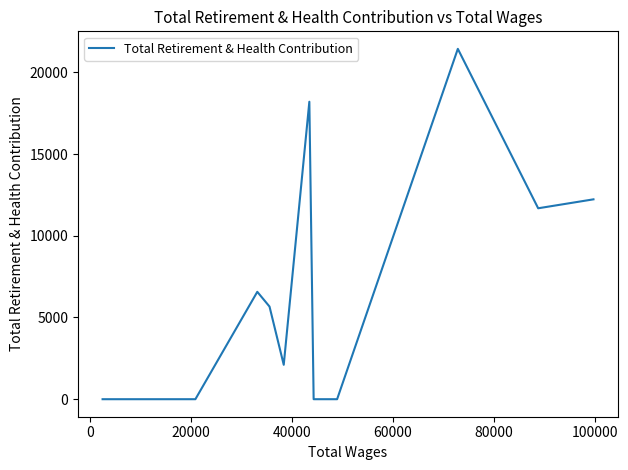

Does the chart have visible grid lines?

No